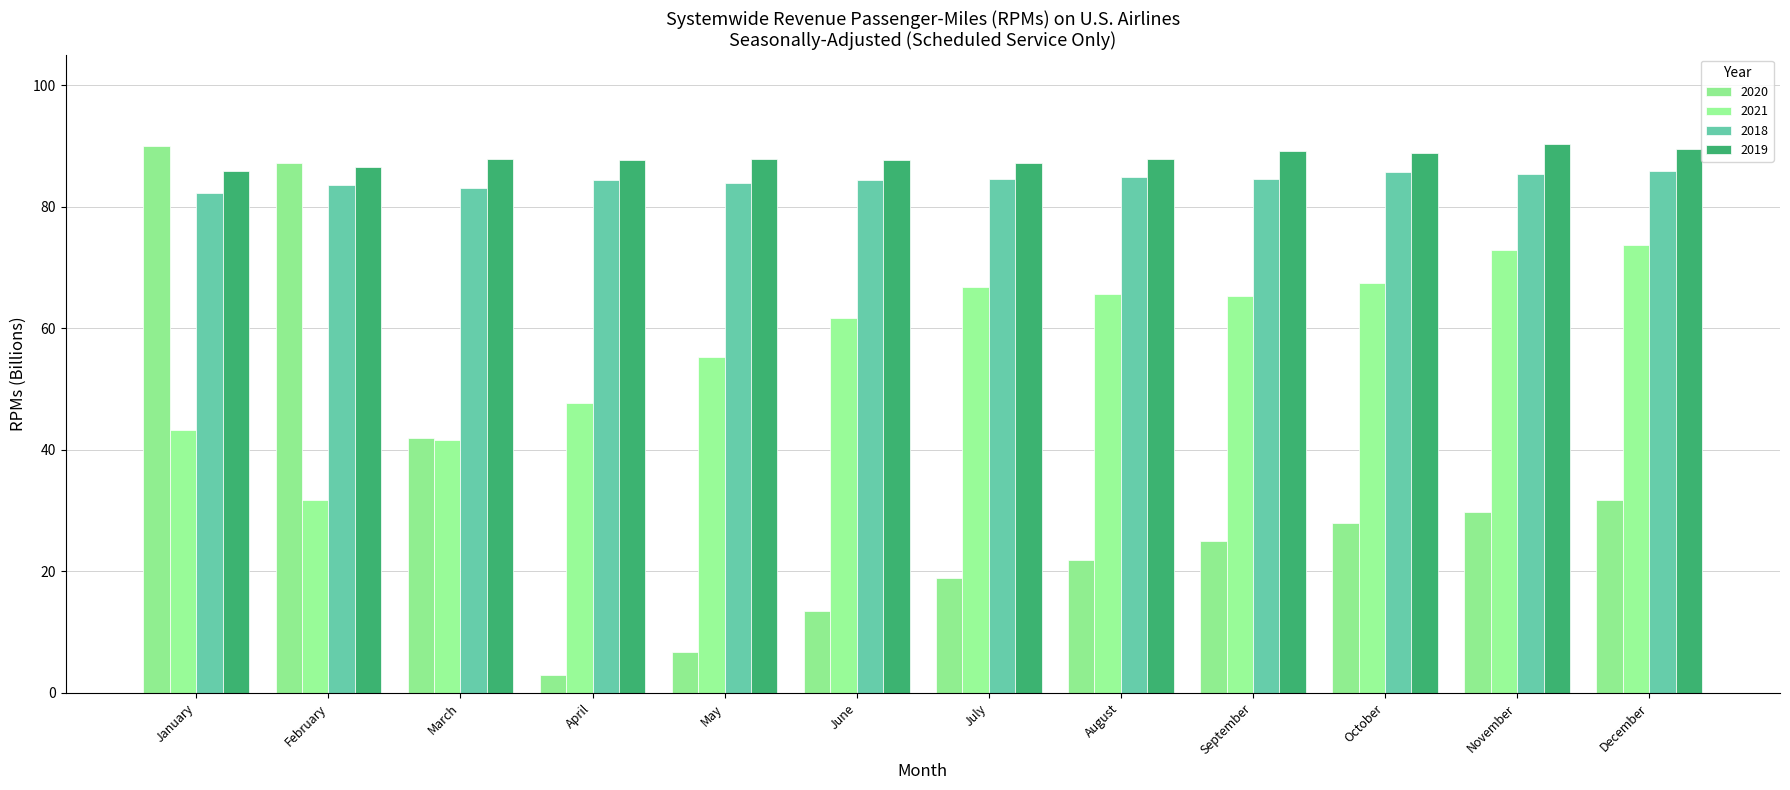

How many bars are there in total?

48